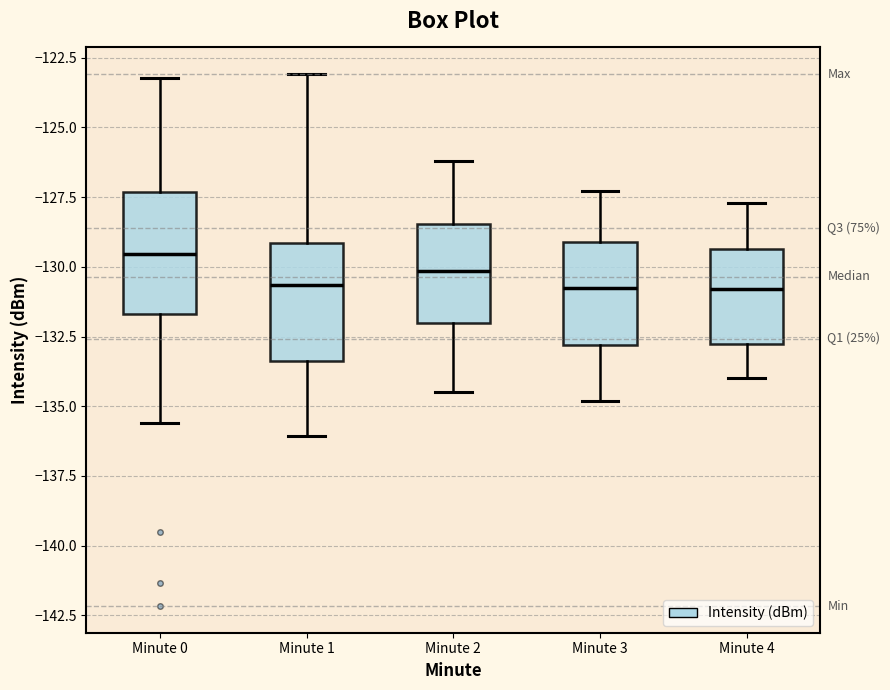

Reading left to right, transcribe this box plot: for each box, give where its median line is, the range the box spans, and where its two whiskers end, as read against the y-axis. The values are not printed on the chart, so give them approximately, as read against the axis.

Minute 0: median -129.5, box -131.5 to -127.5, whiskers -135.5 to -123.0
Minute 1: median -130.5, box -133.5 to -129.0, whiskers -136.0 to -123.0
Minute 2: median -130.0, box -132.0 to -128.5, whiskers -134.5 to -126.0
Minute 3: median -130.5, box -133.0 to -129.0, whiskers -135.0 to -127.5
Minute 4: median -131.0, box -133.0 to -129.5, whiskers -134.0 to -127.5